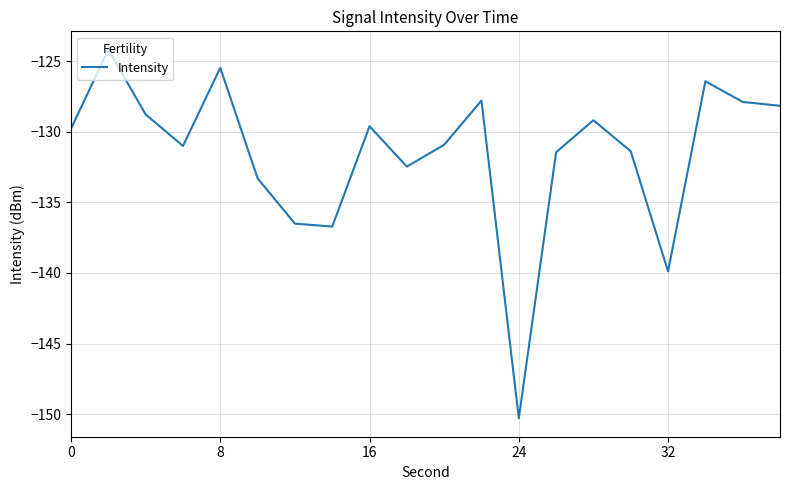

What is the minimum value shown in the chart?

-150.3